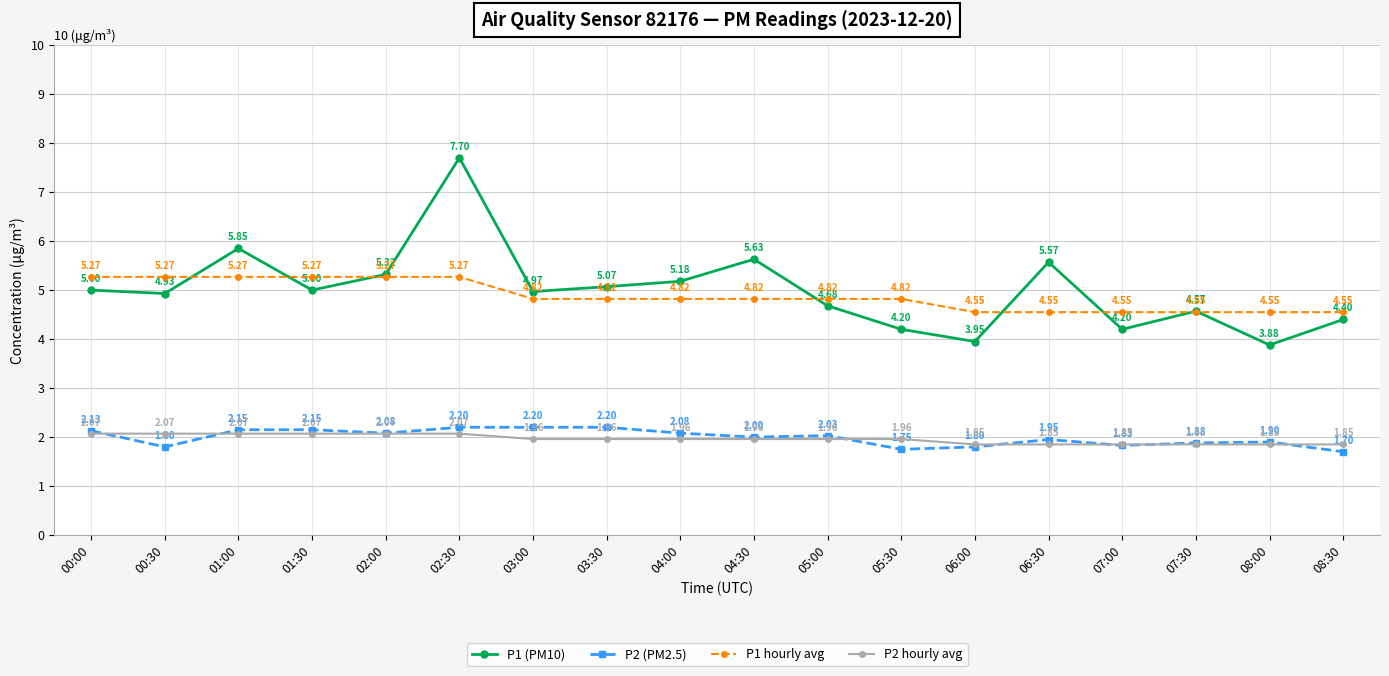

Rank the series at 08:00 from lowest to highest value.

P2 hourly avg, P2 (PM2.5), P1 (PM10), P1 hourly avg